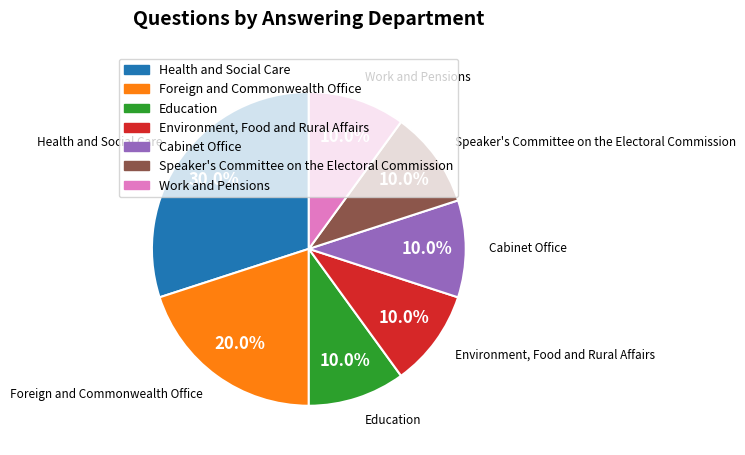

Between Health and Social Care and Speaker's Committee on the Electoral Commission, which is larger?

Health and Social Care